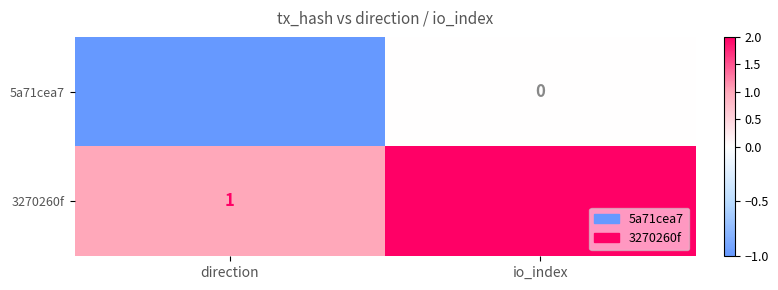

What is the sum of the 3270260f values at direction and io_index?

3